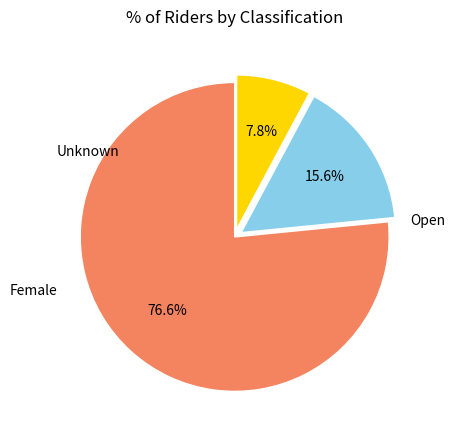

Does any single category account for the majority?

Yes